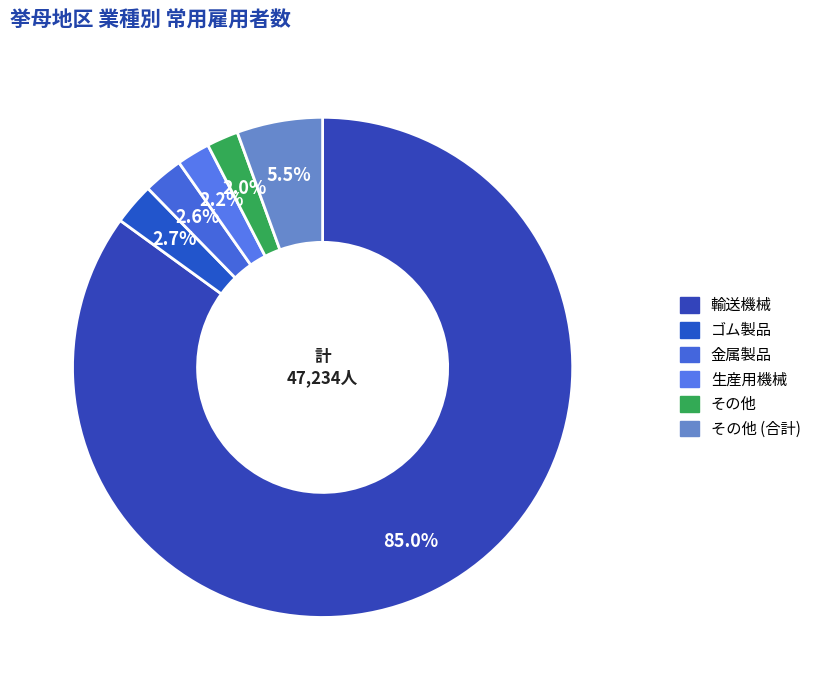

To the nearest percent, what is the average slice percentage?

17%